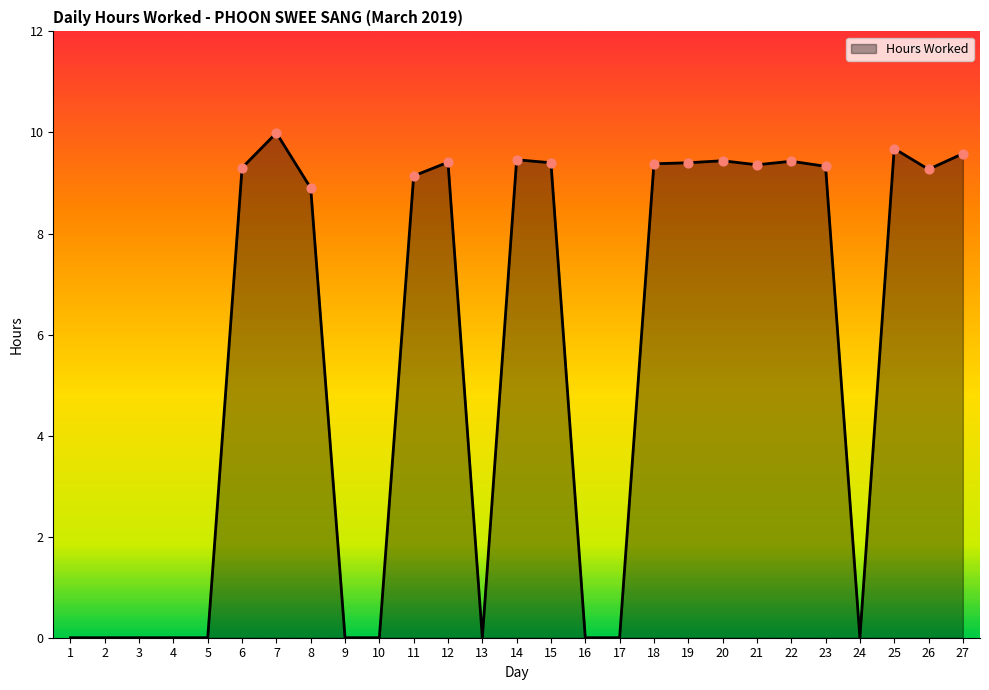

What is the change in value from 20 to 27?

+0.1